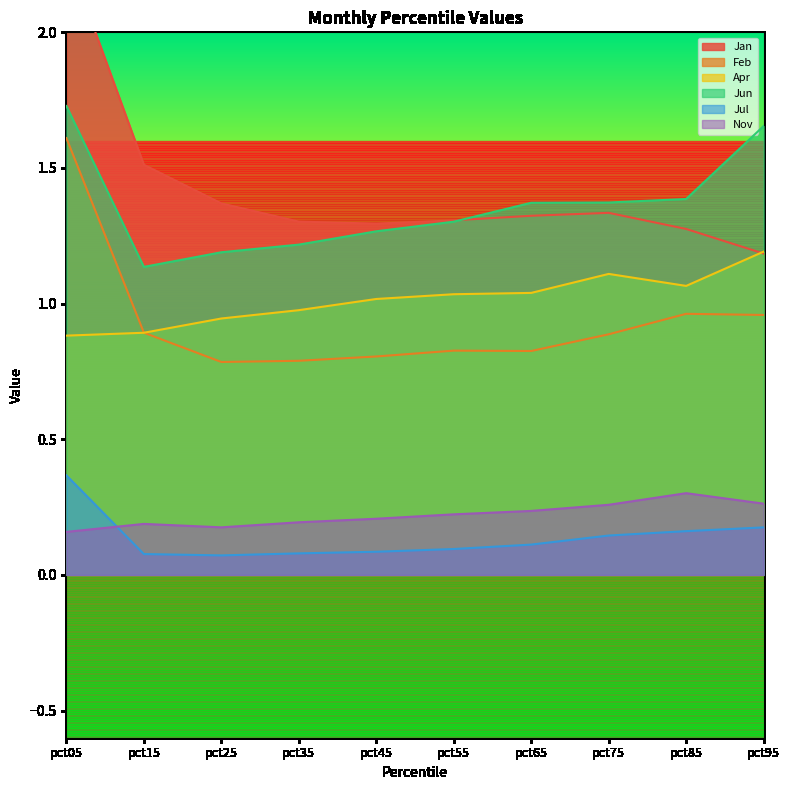

True or false: Jan has a value of 1.9 at pct25.

False